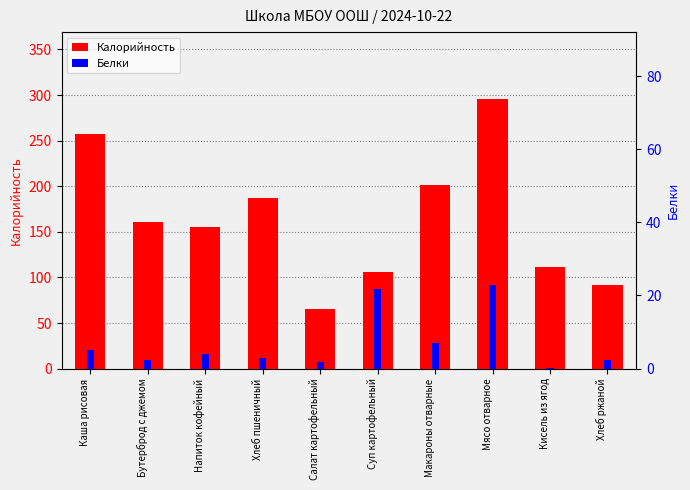

The value of Калорийность at Каша рисовая is 56.9. True or false?

False